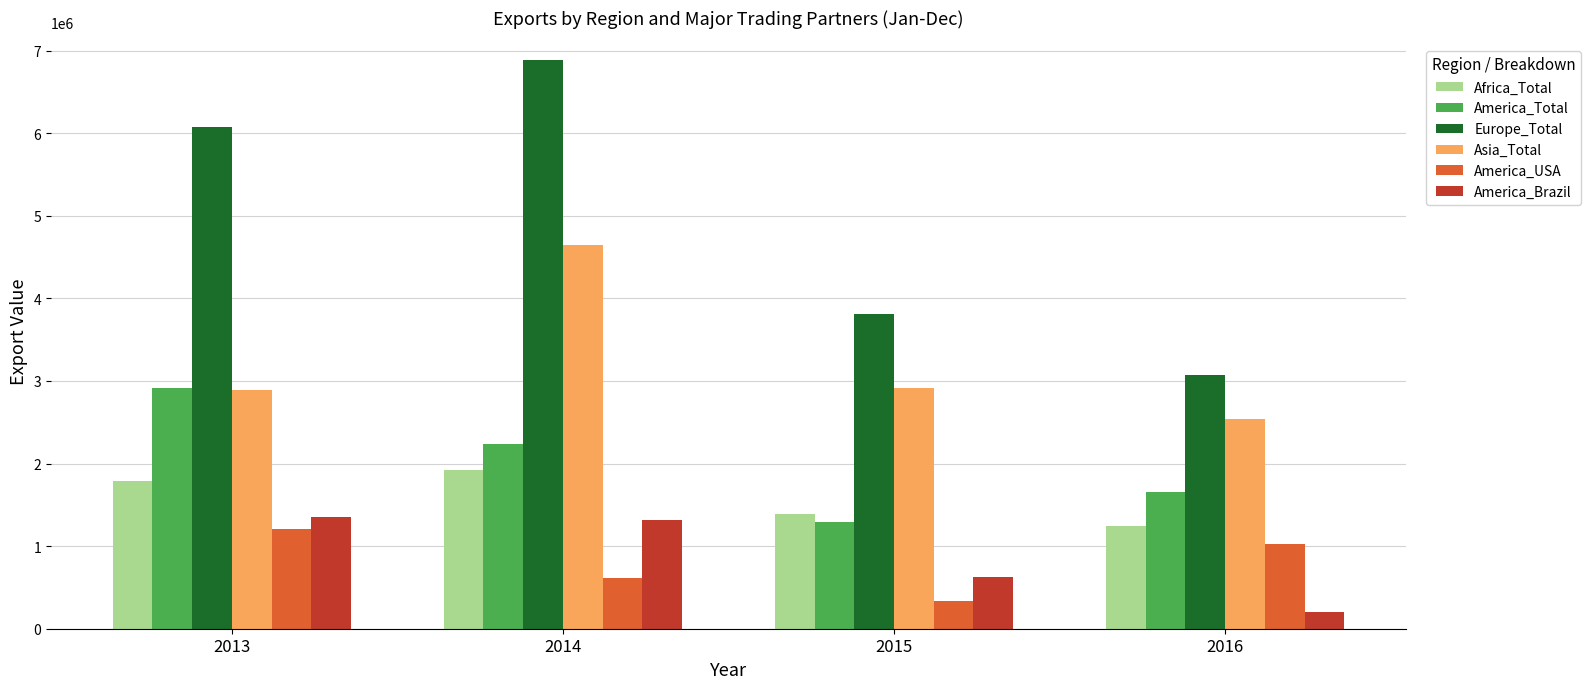

At which category is the sum across all series the highest?

2014